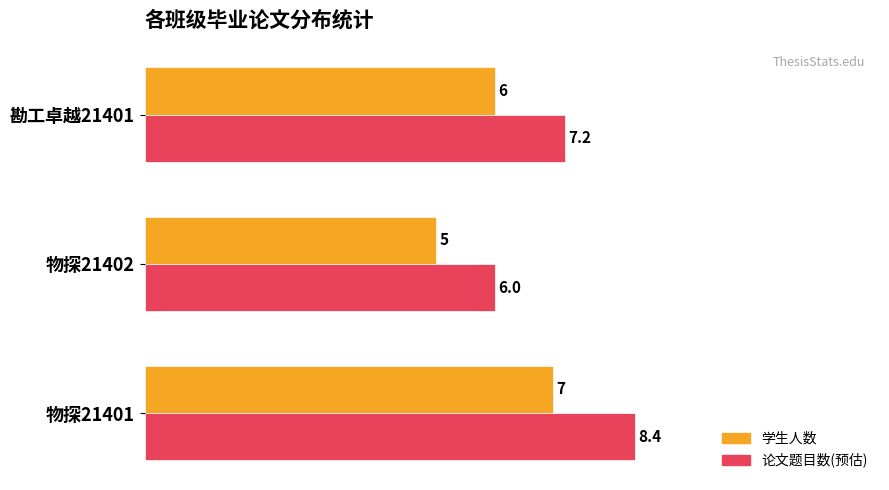

What is the difference between the highest and lowest values at 物探21402?

1.0